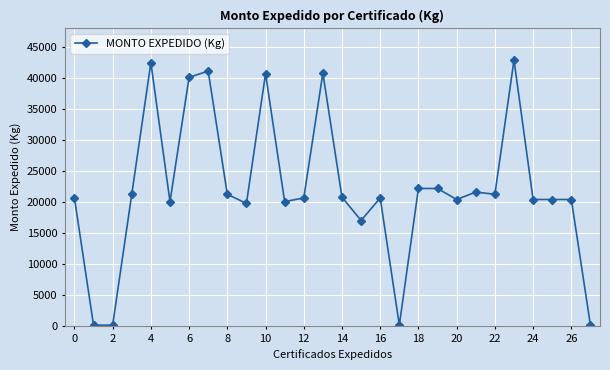

What is the average value?

22124